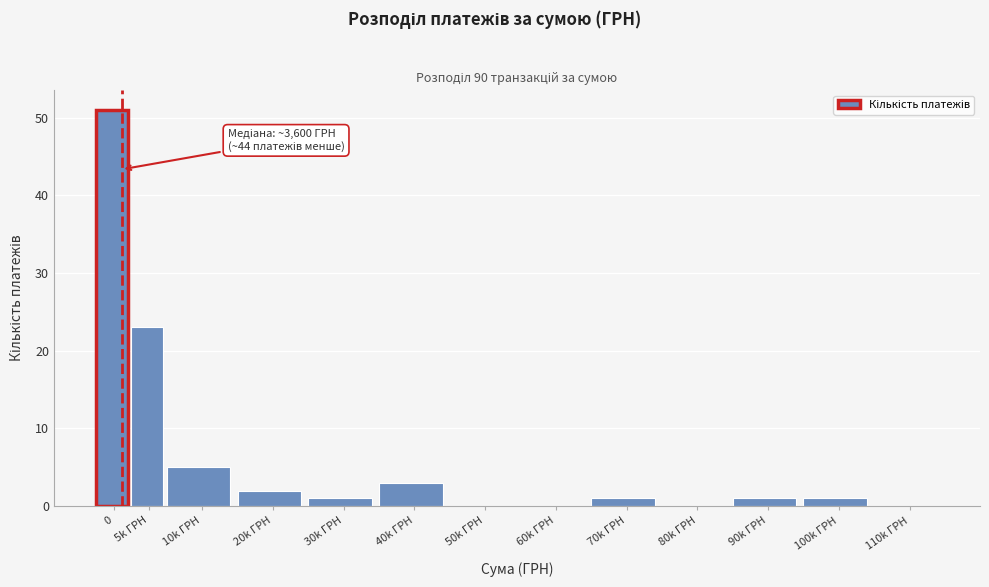

Reading left to right, transcribe all the data shown in this chart.

0=51	5k ГРН=23	10k ГРН=5	20k ГРН=2	30k ГРН=1	40k ГРН=3	50k ГРН=0	60k ГРН=0	70k ГРН=1	80k ГРН=0	90k ГРН=1	100k ГРН=1	110k ГРН=0